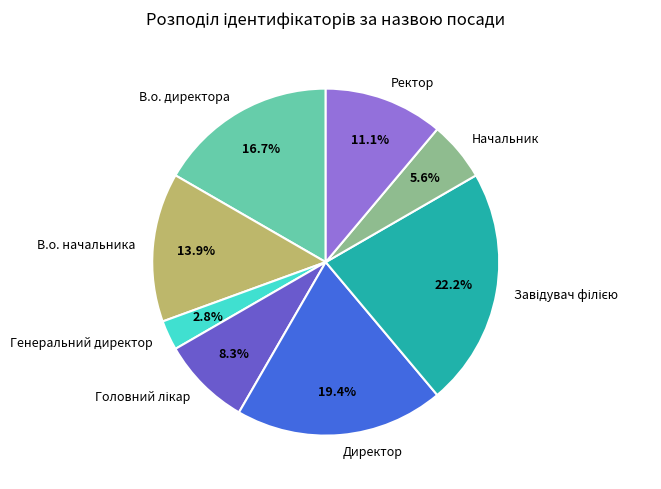

Does Ректор account for over 50% of the chart?

No